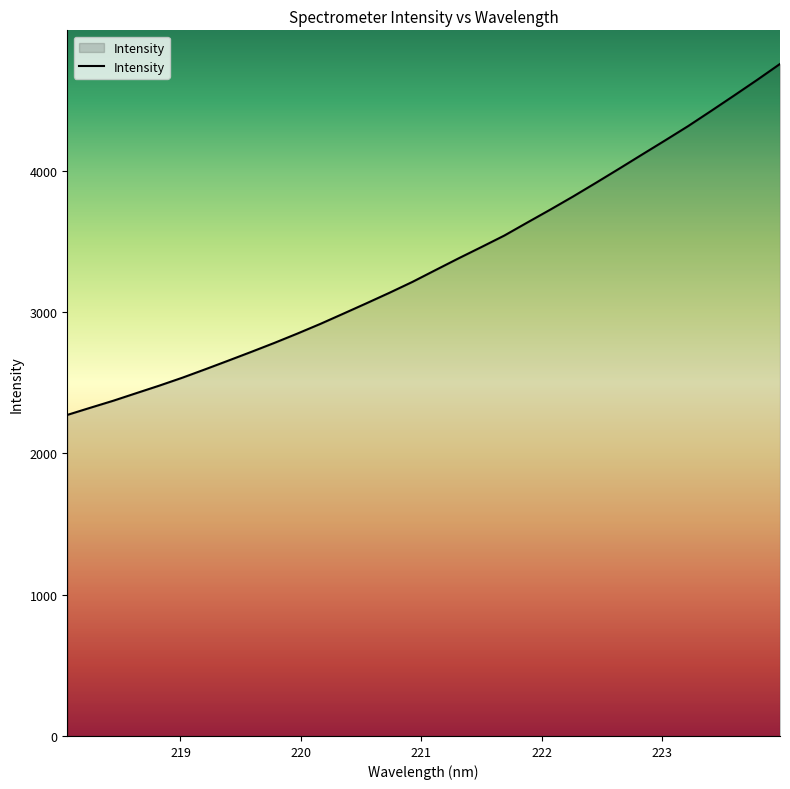

What is the difference between the maximum and minimum values?

2484.9